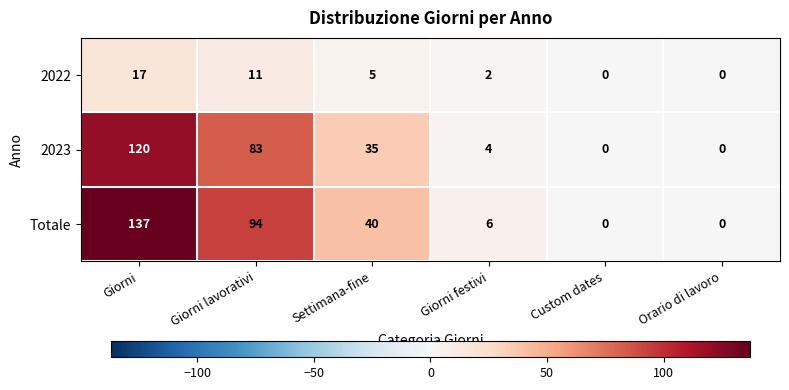

At which category is the sum across all series the highest?

Giorni